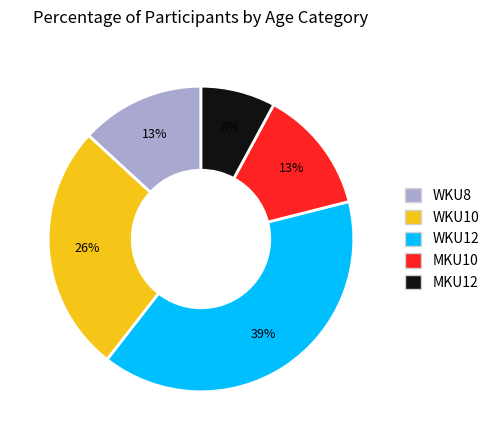

What percentage is the WKU12 slice, to the nearest percent?

39%